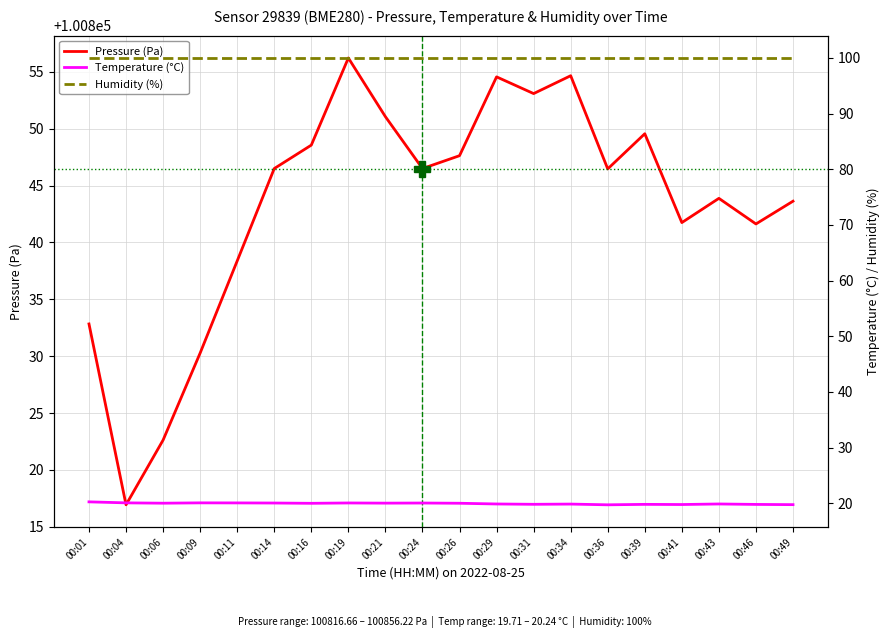

True or false: Temperature (°C) and Humidity (%) cross at least once.

False